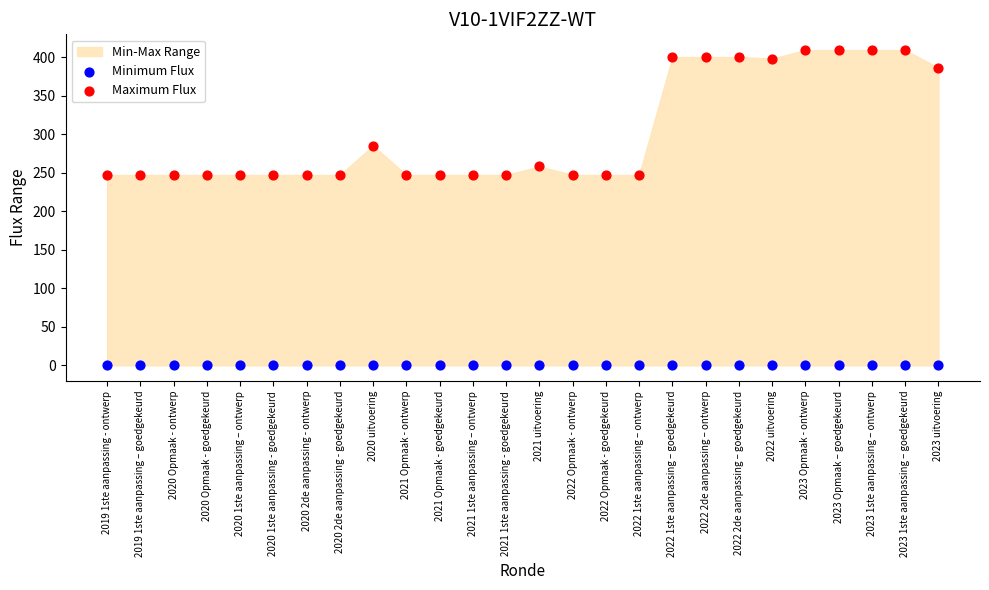

Which series reaches the maximum Y coordinate?

Maximum Flux